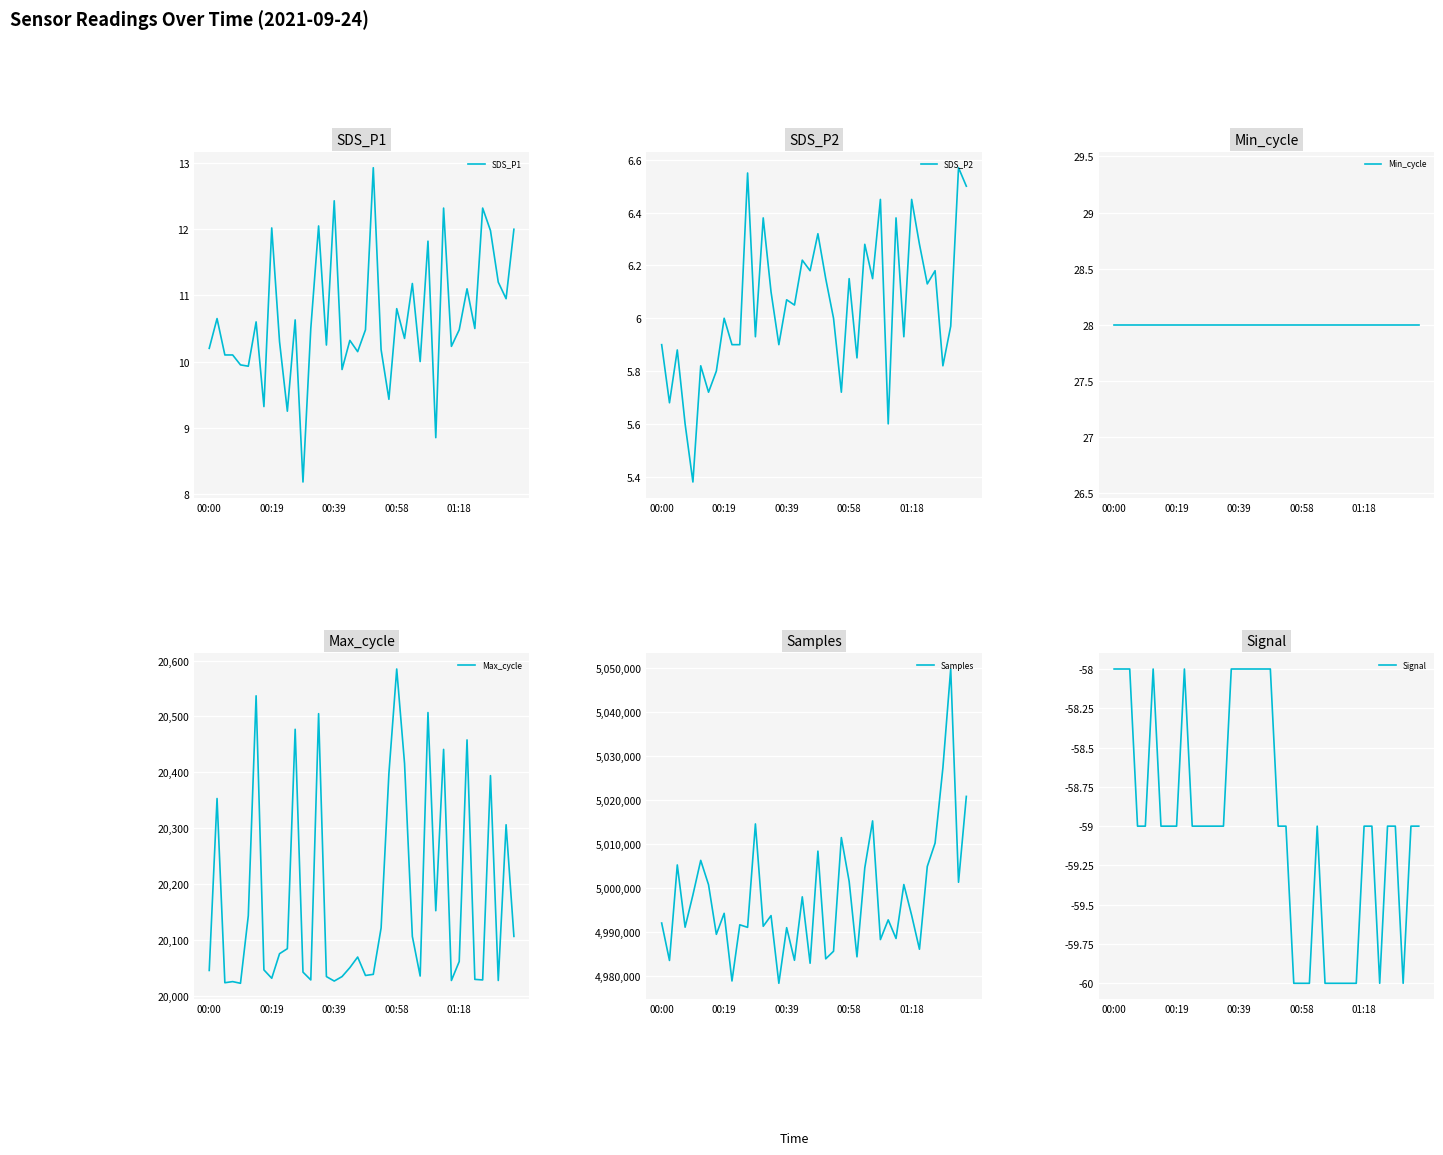

Which series has the widest spread of values?

Samples